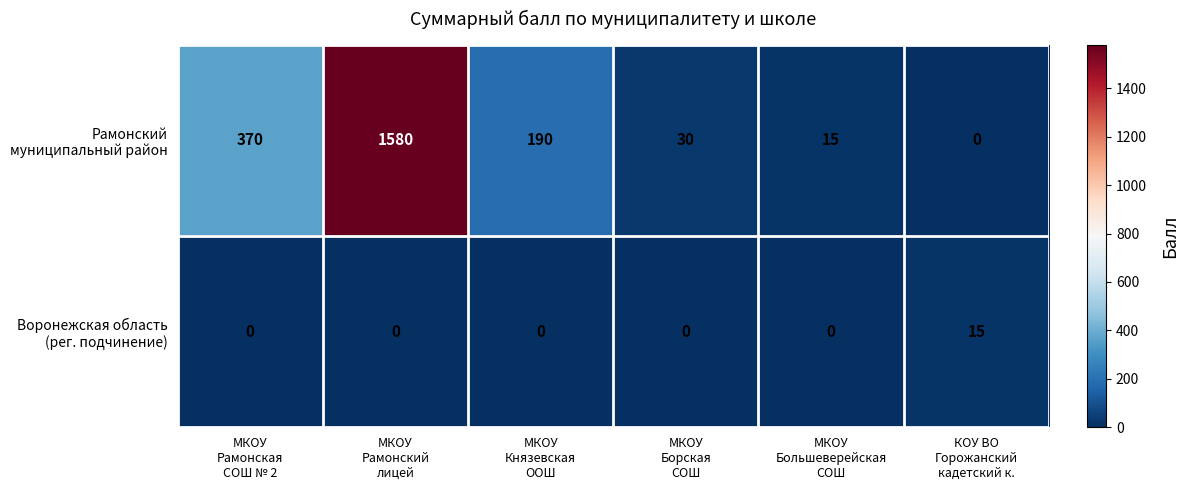

What is the greatest value displayed?

1580